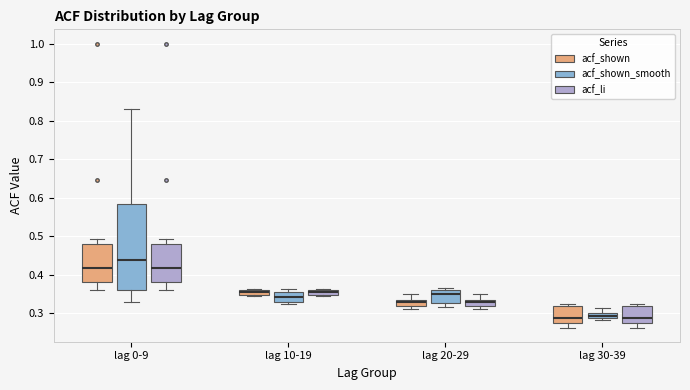

Comparing the boxes themselves (not the whiskers), which one is the tallest?

lag 0-9 (acf_shown_smooth)